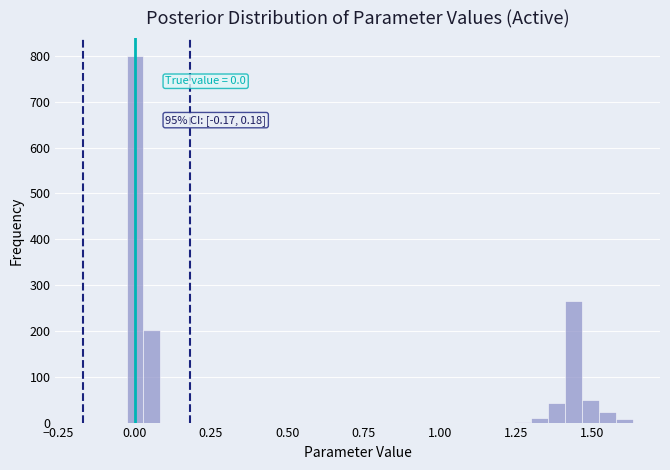

Around what value on the x-axis is the tallest bar? Give the approximate position of its centre, as read against the axis.

0.00